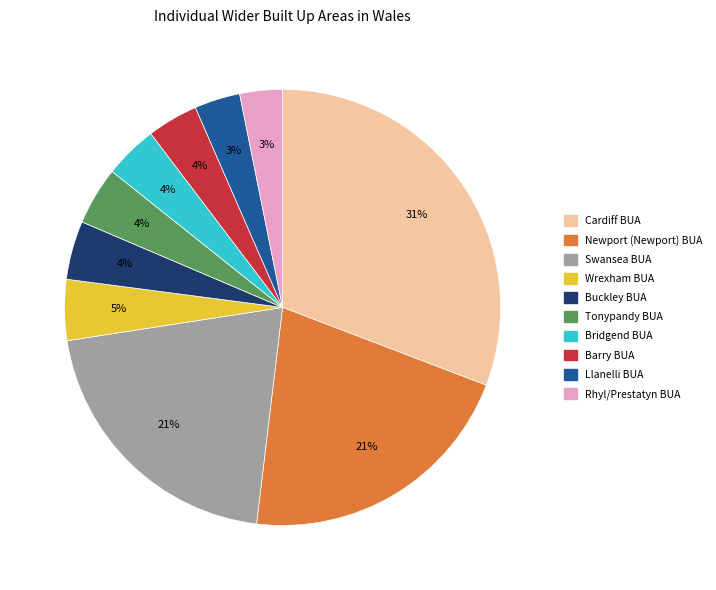

Is Cardiff BUA the majority of the pie?

No